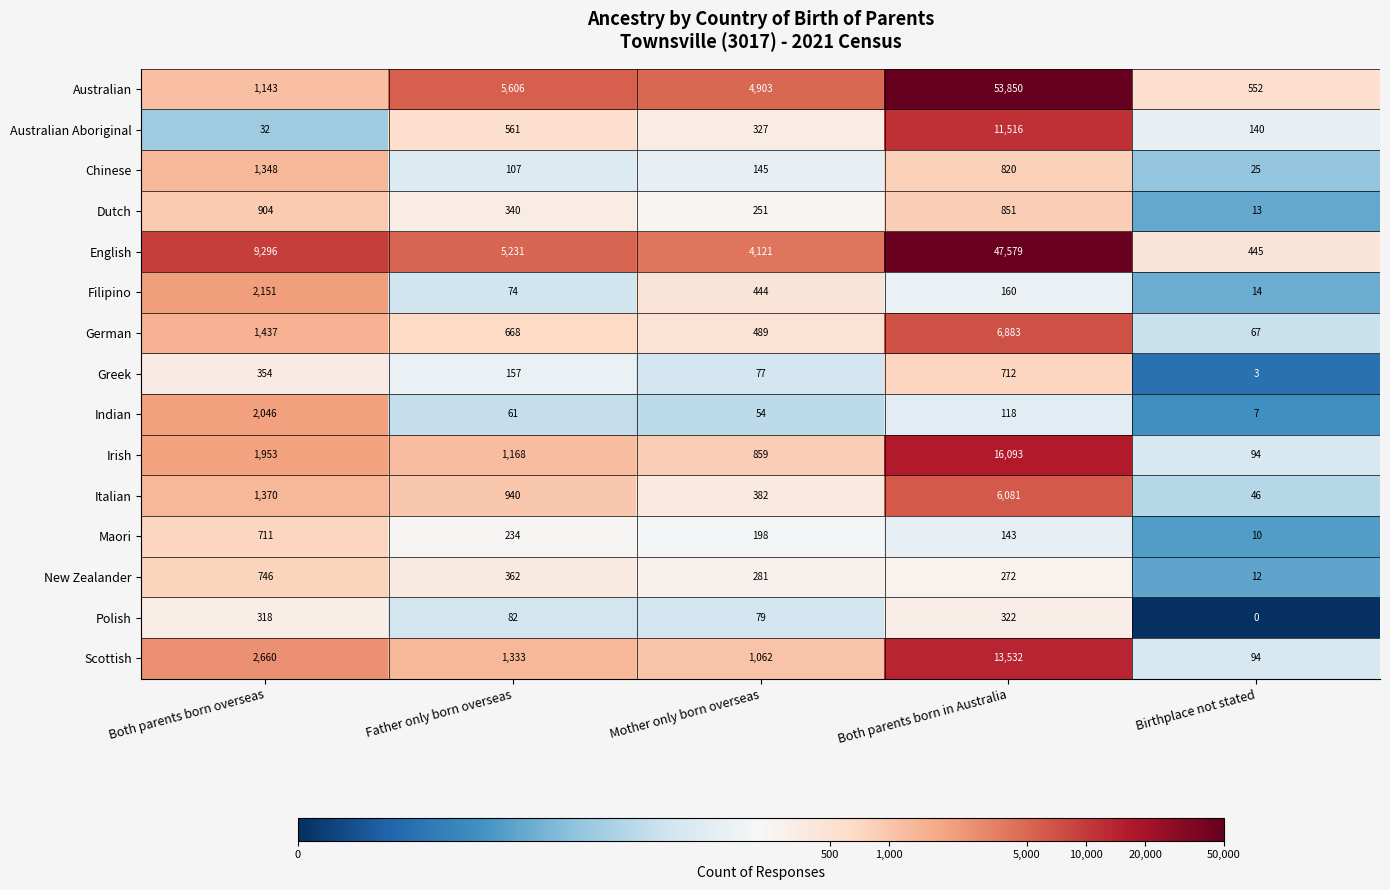

What is the sum of the German values at Mother only born overseas and Both parents born in Australia?

7372